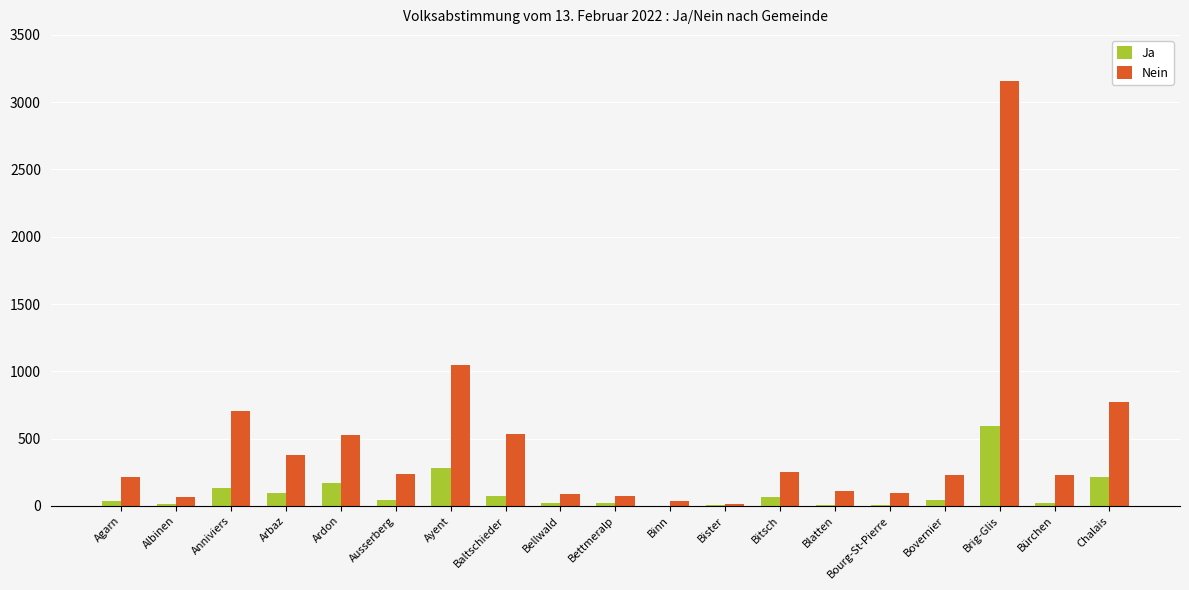

How many groups of bars are there?

19